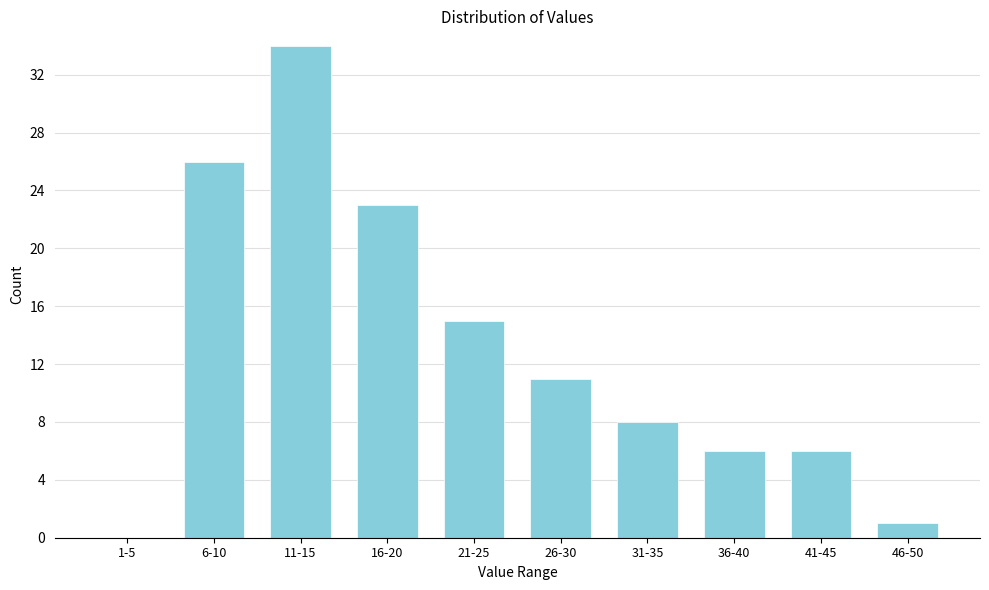

Reading left to right, list all the values displayed in this chart.

1-5=0	6-10=26	11-15=34	16-20=23	21-25=15	26-30=11	31-35=8	36-40=6	41-45=6	46-50=1